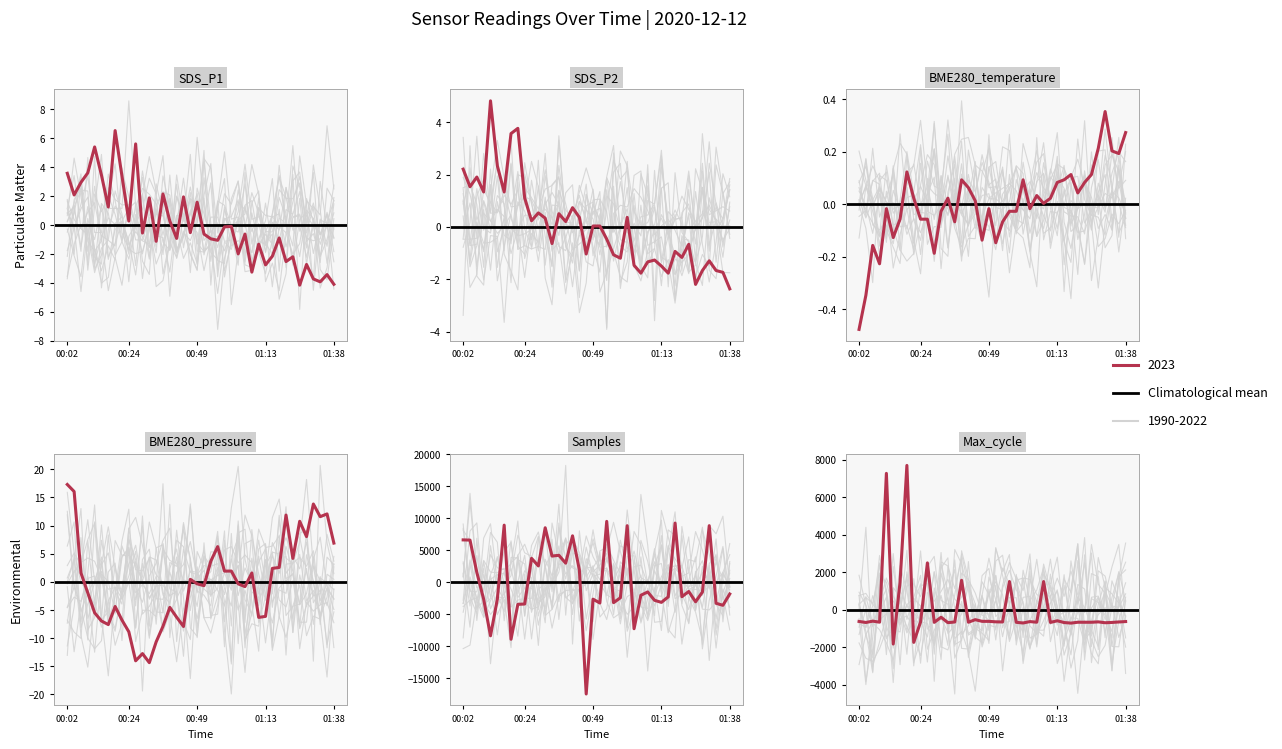

What is the label of the 27th point from the right?

00:34